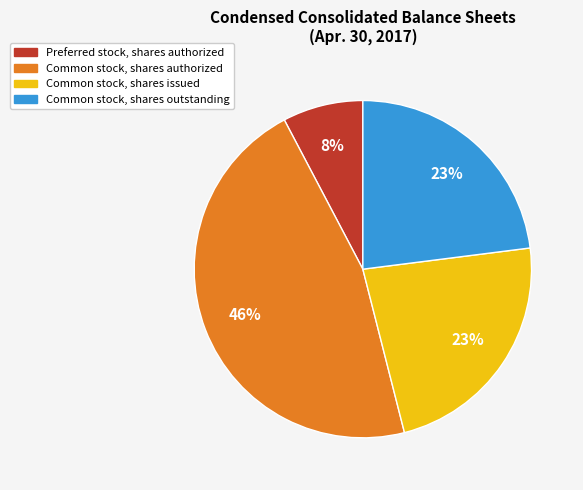

What is the ratio of the value at Common stock, shares outstanding to the value at Common stock, shares issued?

1.0